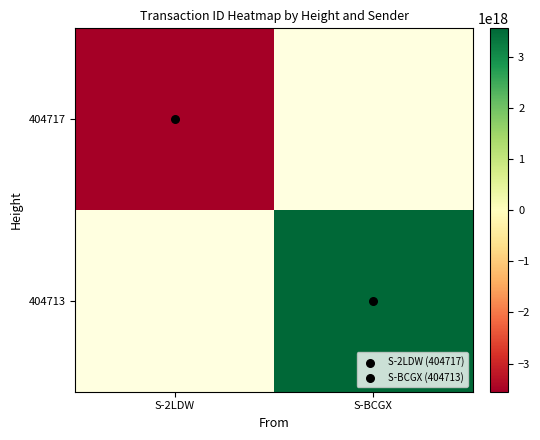

Which category has the lowest value across all series?

S-2LDW